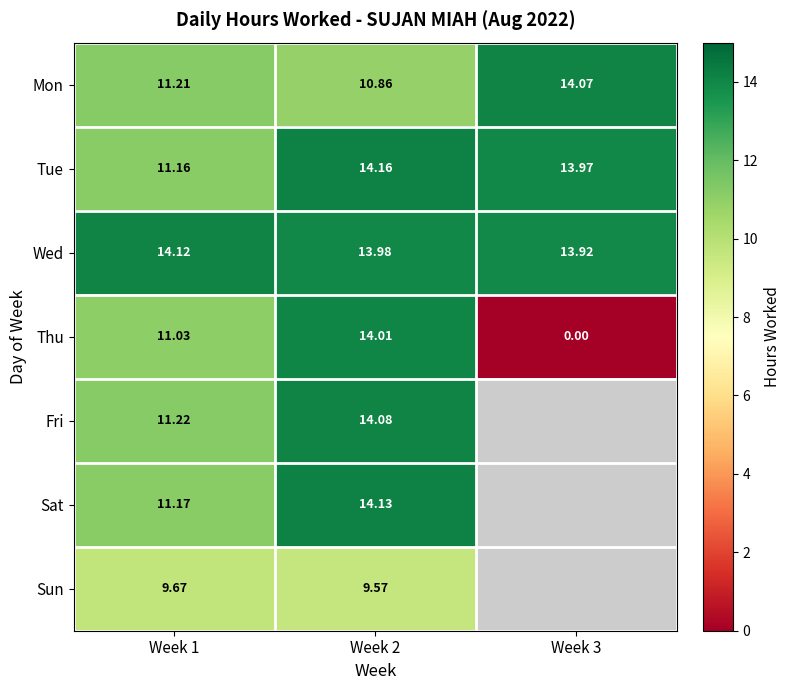

Between Week 3 and Week 1, which is larger?

Week 3